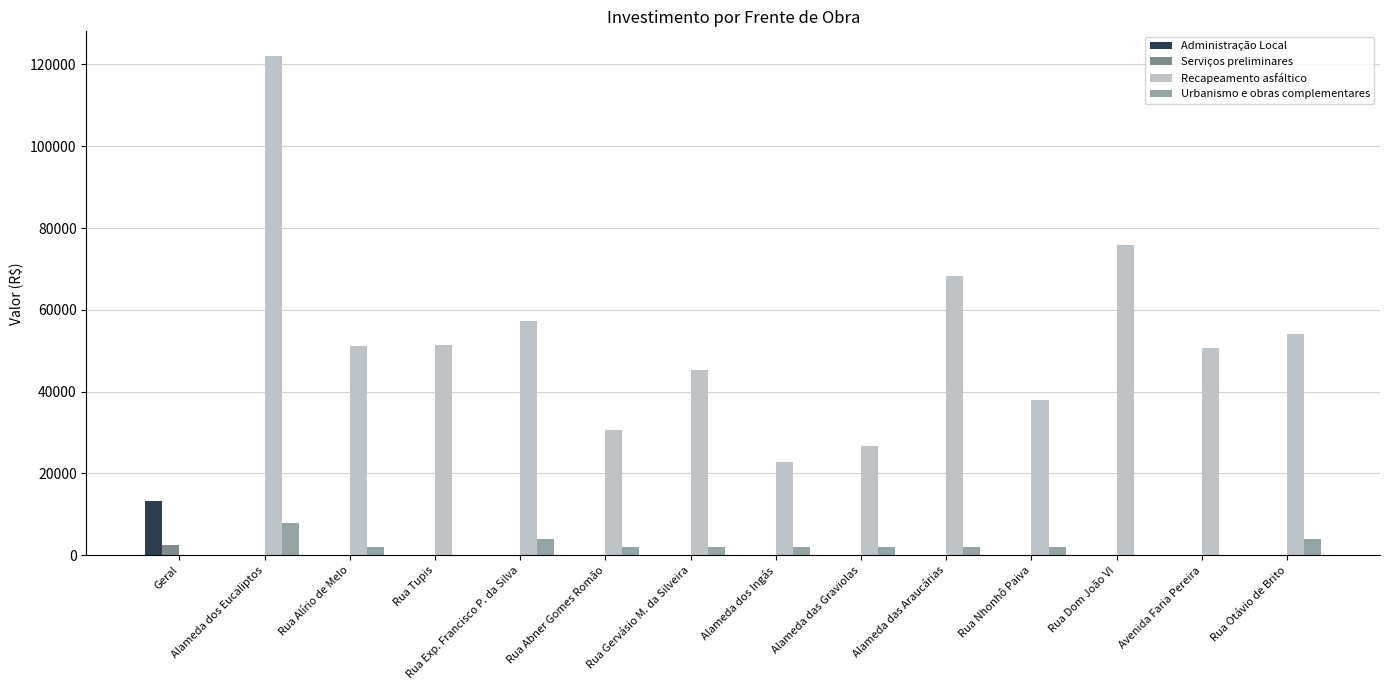

At which label is Recapeamento asfáltico closest to 60989?

Rua Exp. Francisco P. da Silva